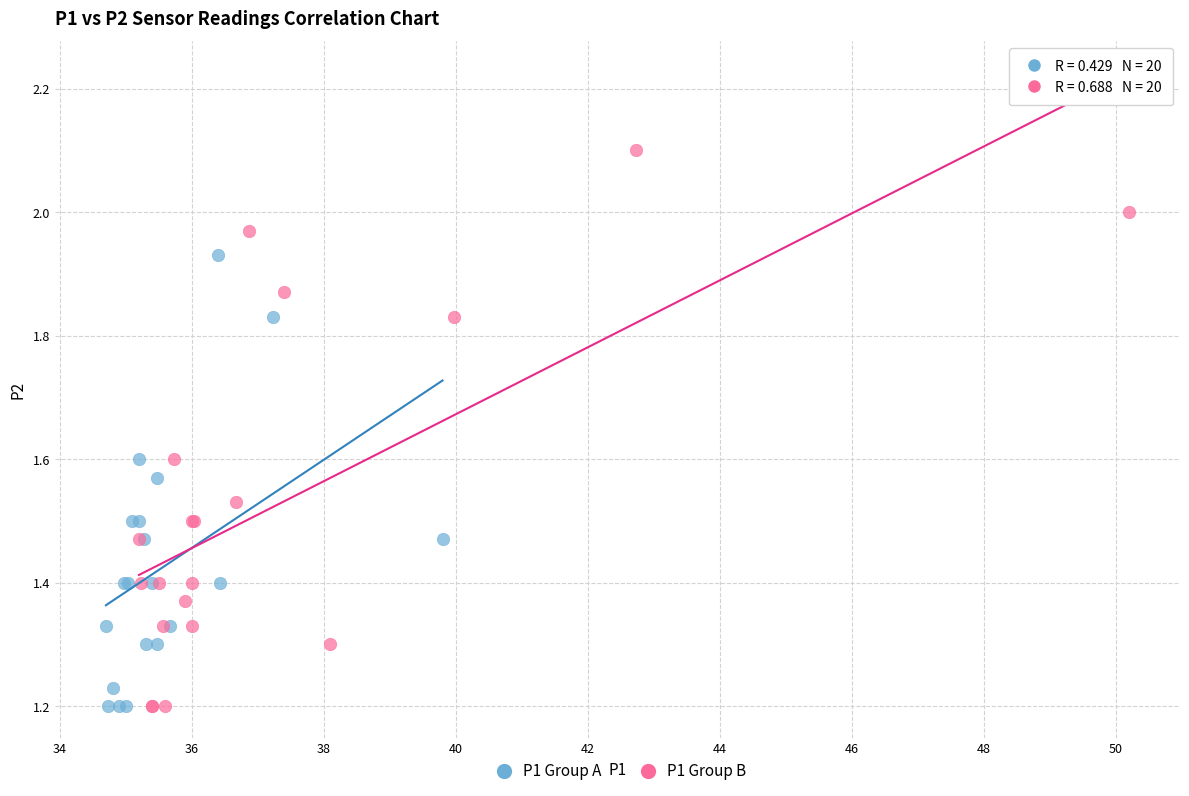

Which series has the widest spread of Y values?

P1 Group B